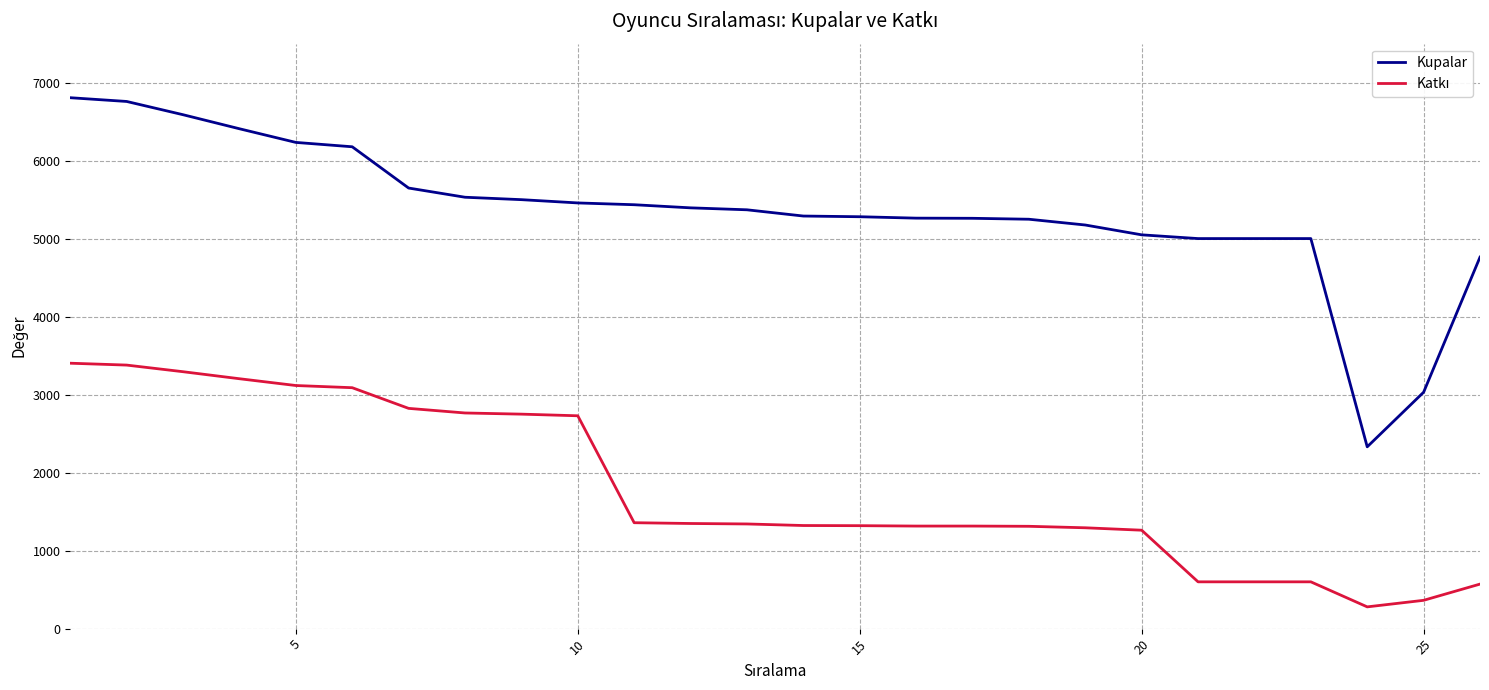

Which series has the largest total across all categories?

Kupalar